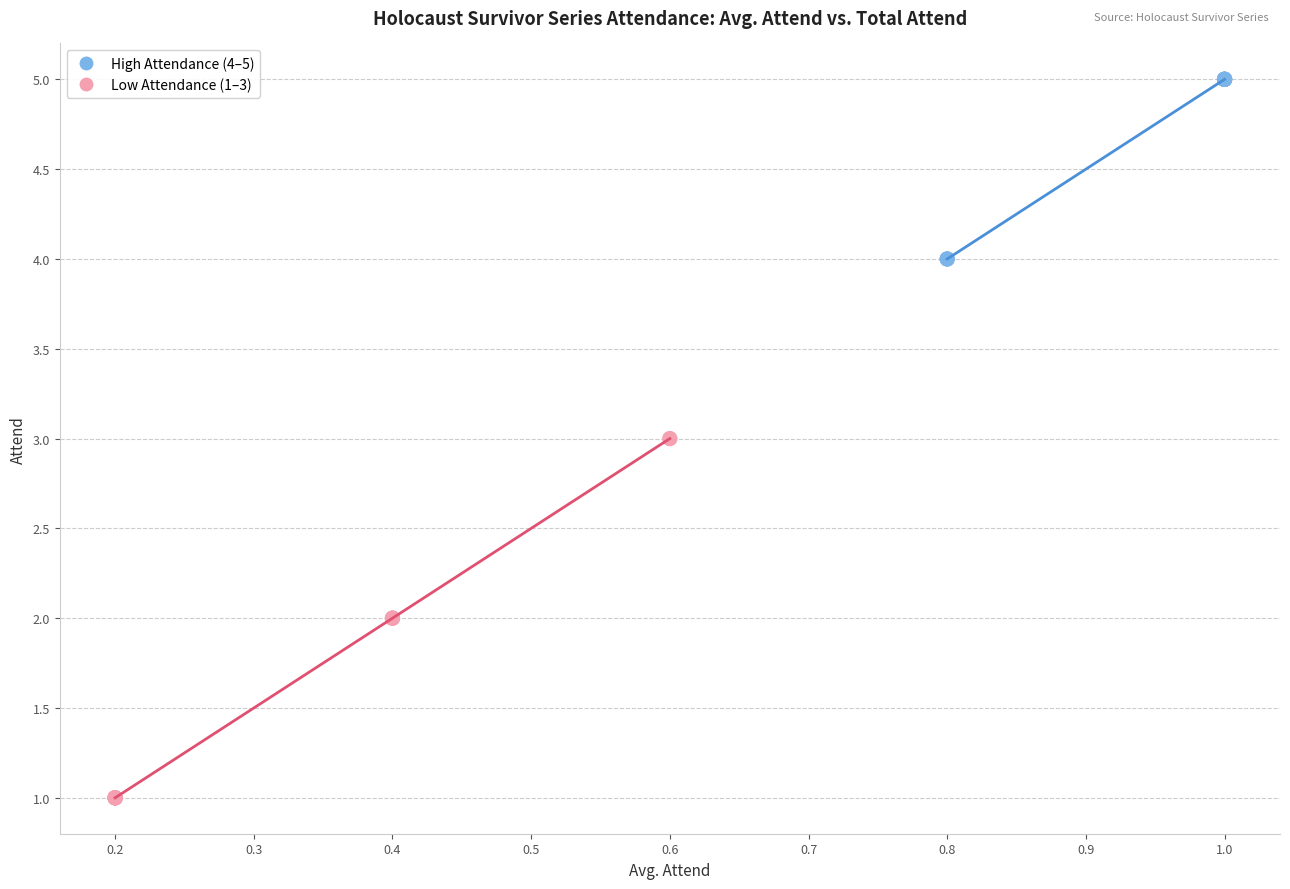

Which series reaches the minimum Y coordinate?

Low Attendance (1–3)